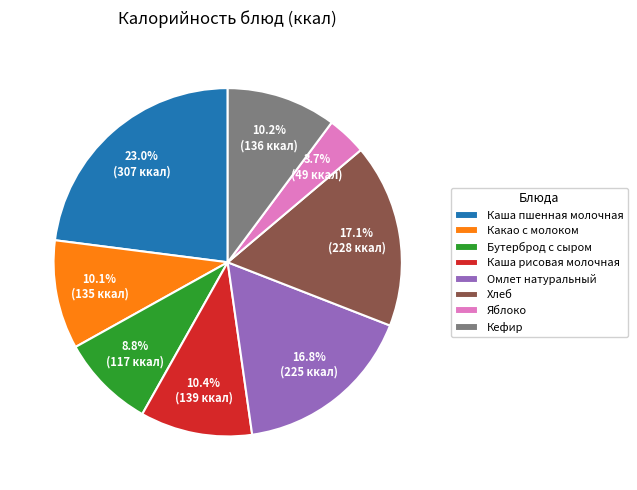

How much of the chart is everything except Яблоко?

96.3%